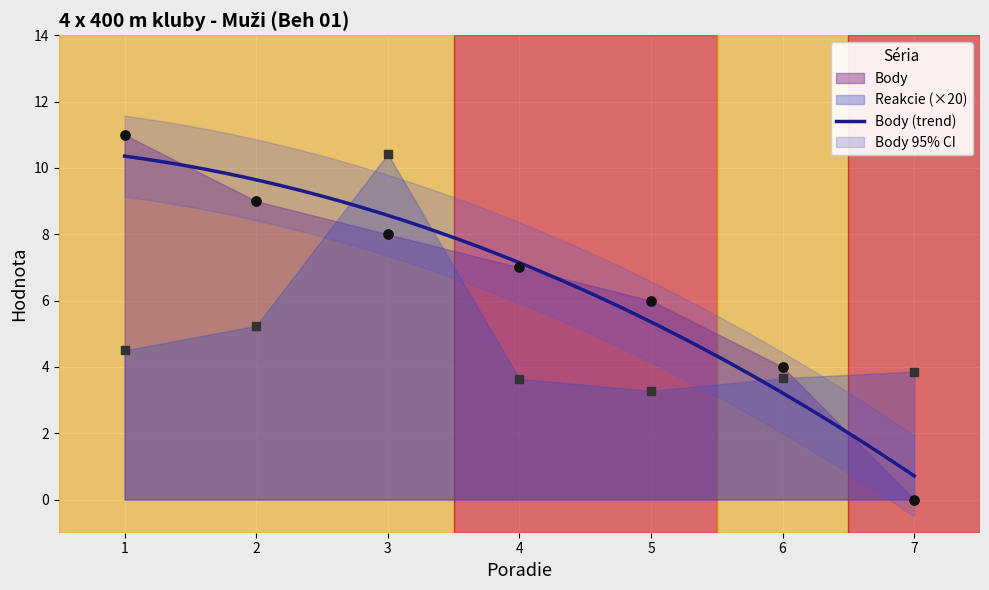

Which series has the largest Y range (max minus min)?

Body